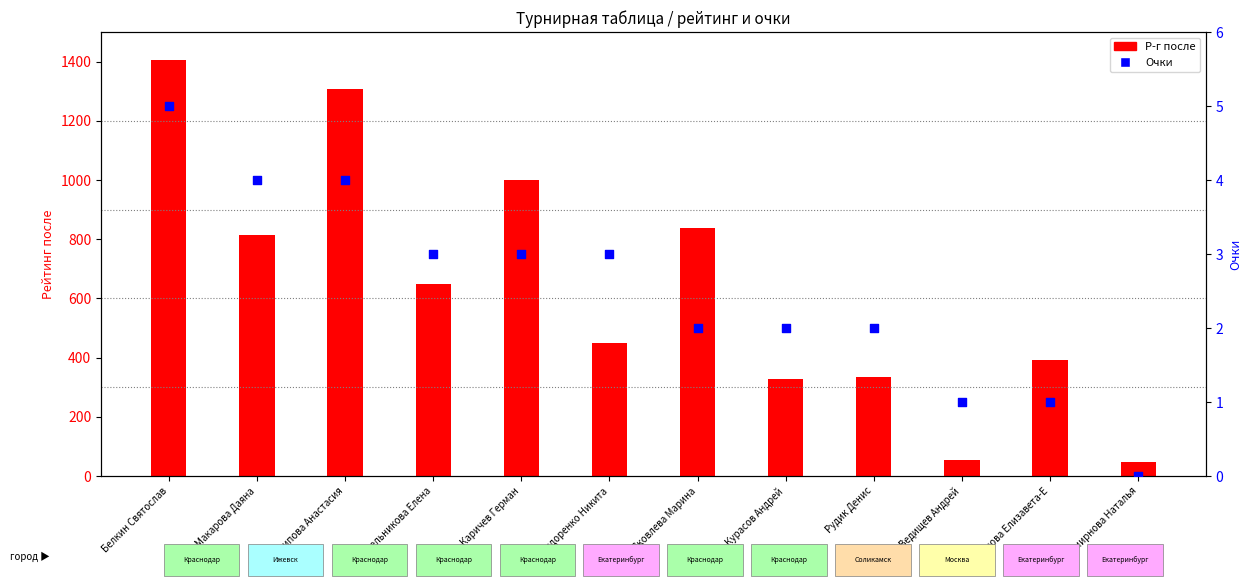

At how many categories does at least one series exceed 231?

10